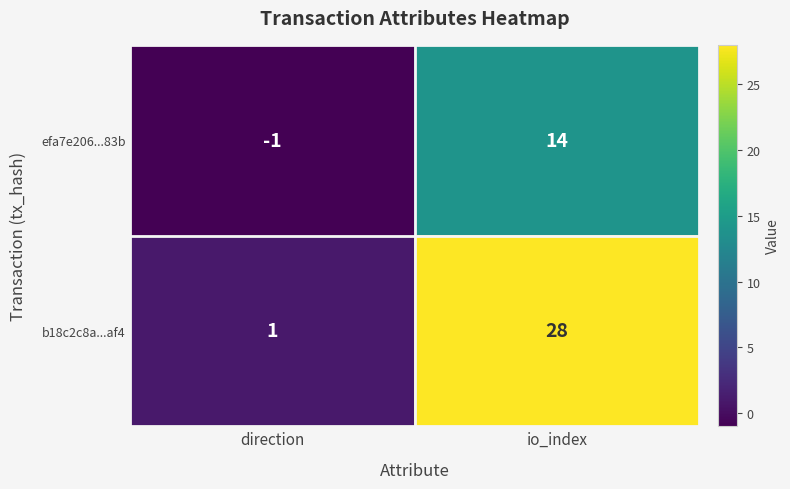

Rank the series at direction from highest to lowest value.

b18c2c8a...af4, efa7e206...83b